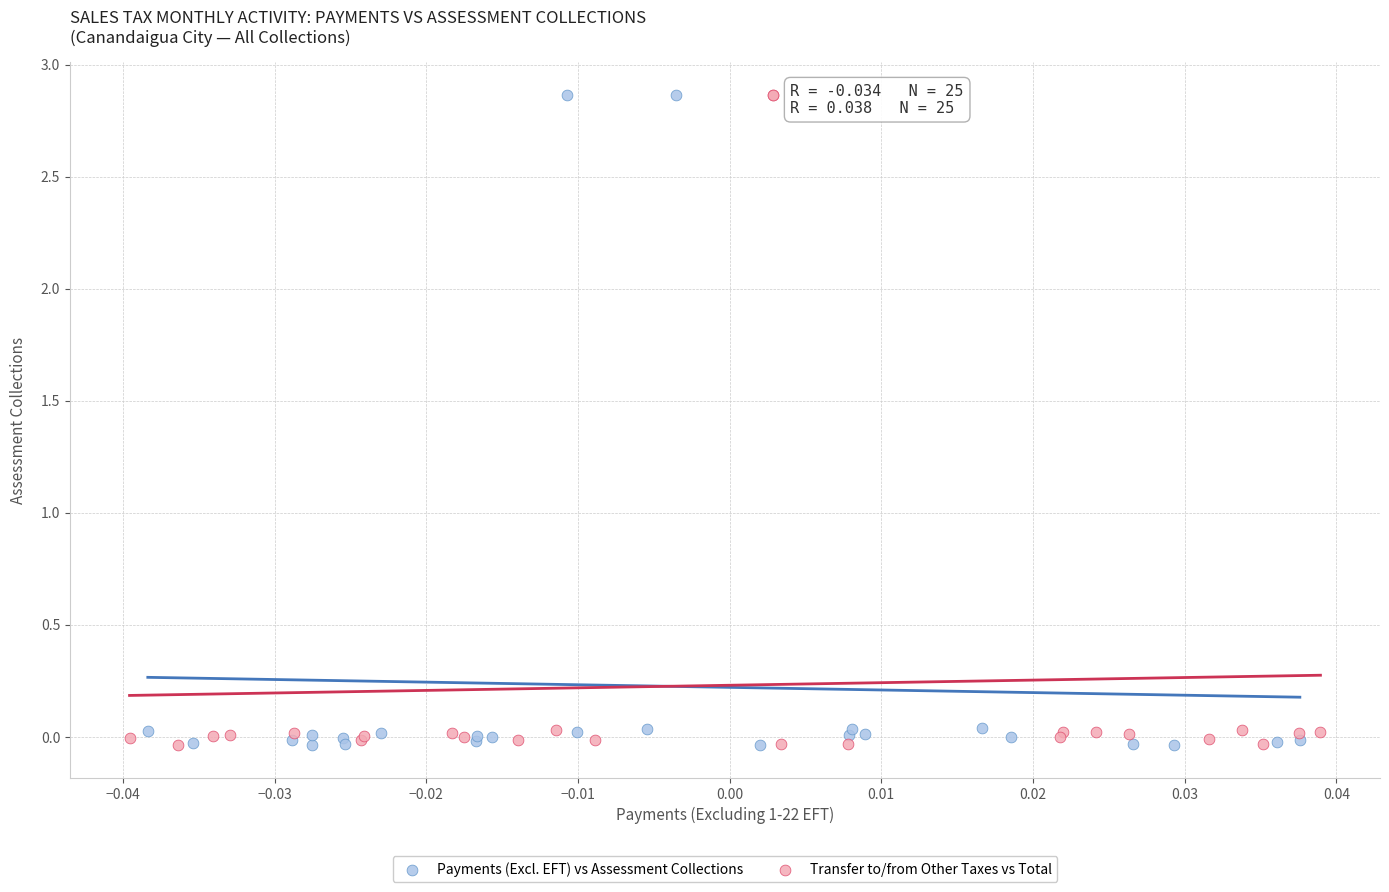

What are all the series names shown in the legend?

Payments (Excl. EFT) vs Assessment Collections, Transfer to/from Other Taxes vs Total